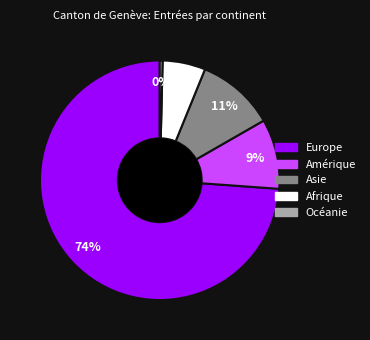

What percentage is the Afrique slice, to the nearest percent?

6%